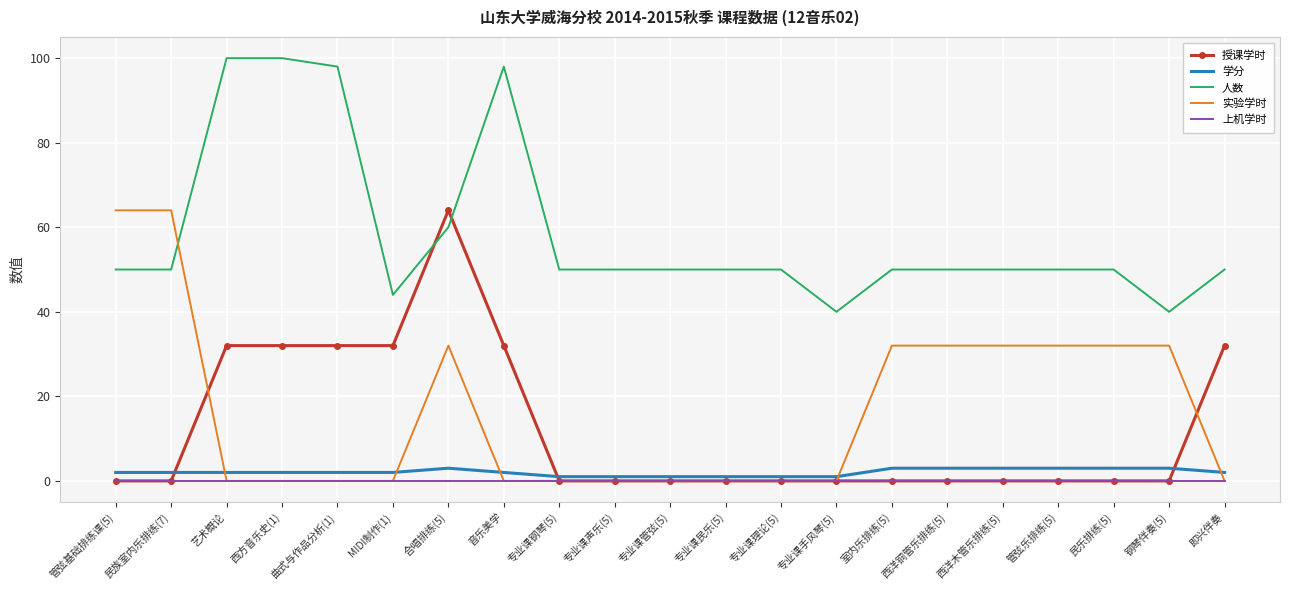

True or false: 人数 and 上机学时 intersect in this chart.

False